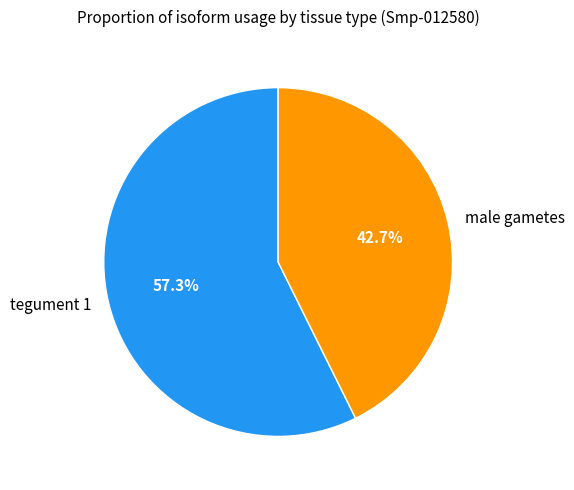

Is it true that tegument 1 is 57% of the pie?

True